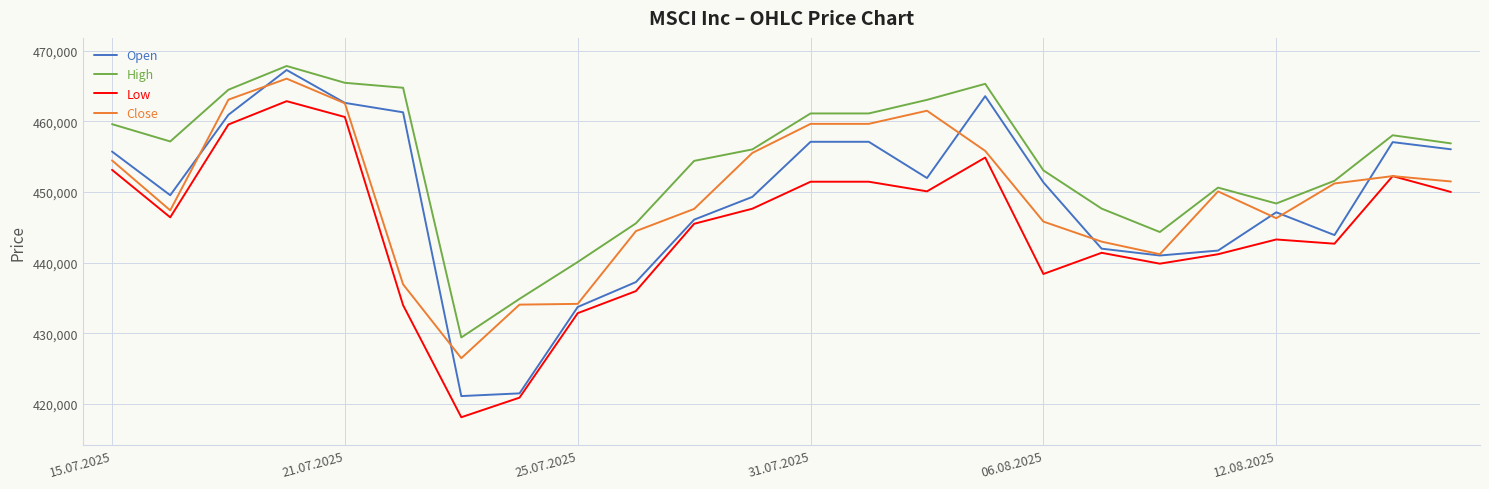

Which series has the widest spread of values?

Open